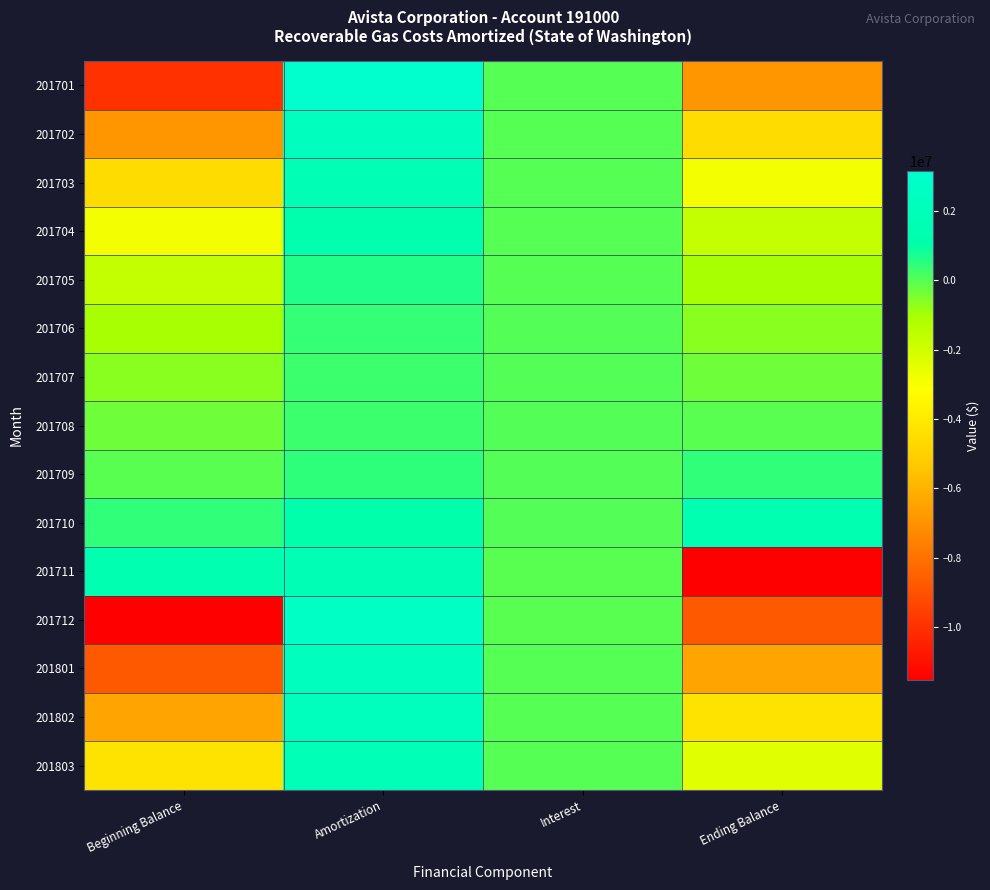

List the series in order of their peak value, lowest first.

201707, 201708, 201706, 201709, 201705, 201704, 201710, 201703, 201711, 201803, 201802, 201702, 201801, 201712, 201701